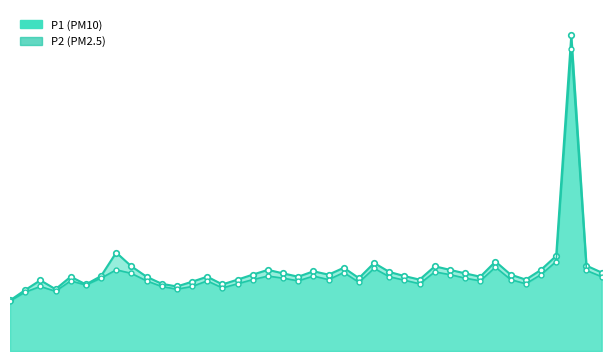

Is the value of P1 at 02:40 greater than the value of P2 at 07:00?

No